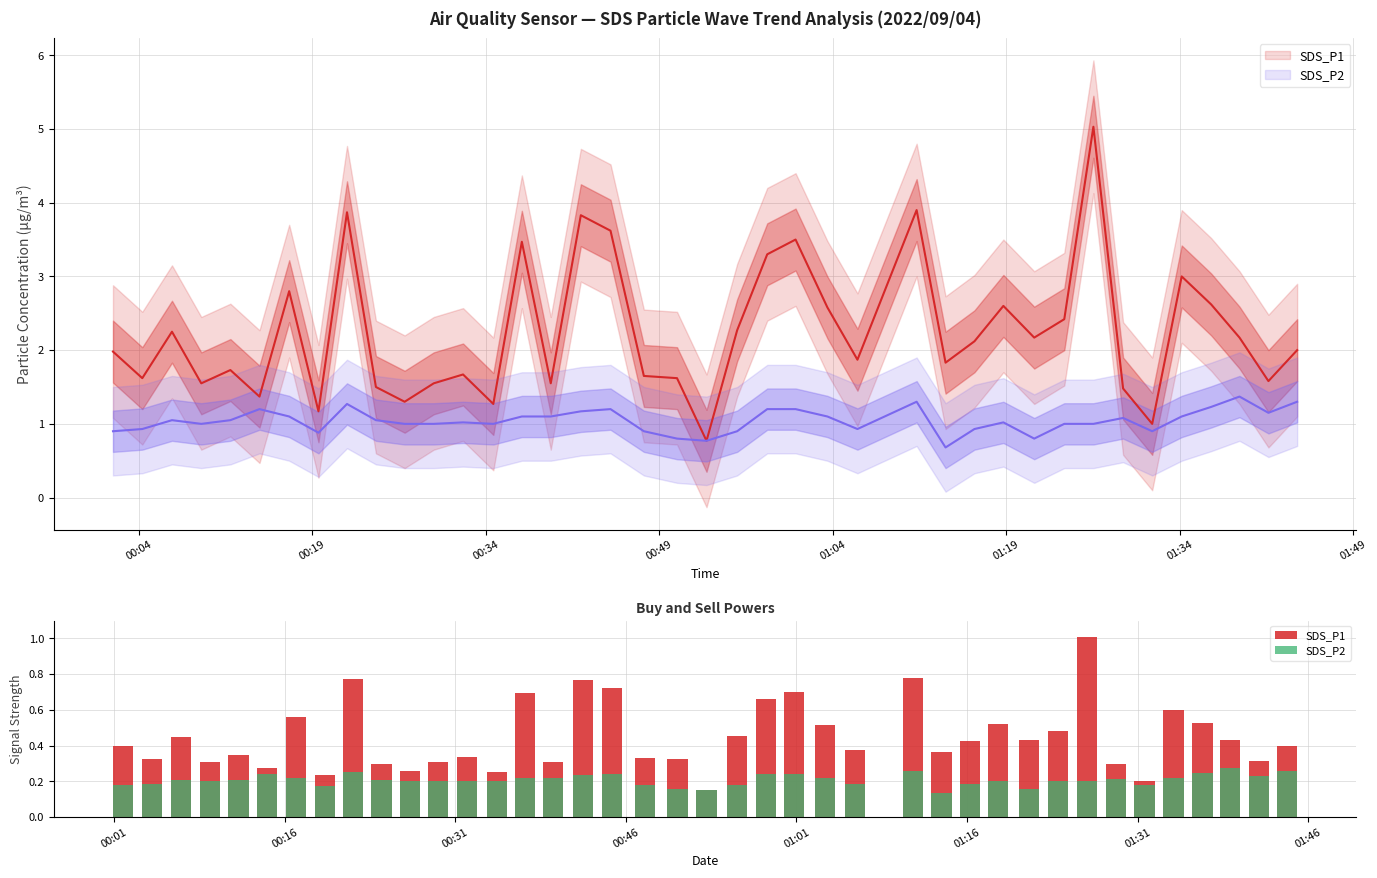

What position from the left is 2022/09/04 00:44:47?

18